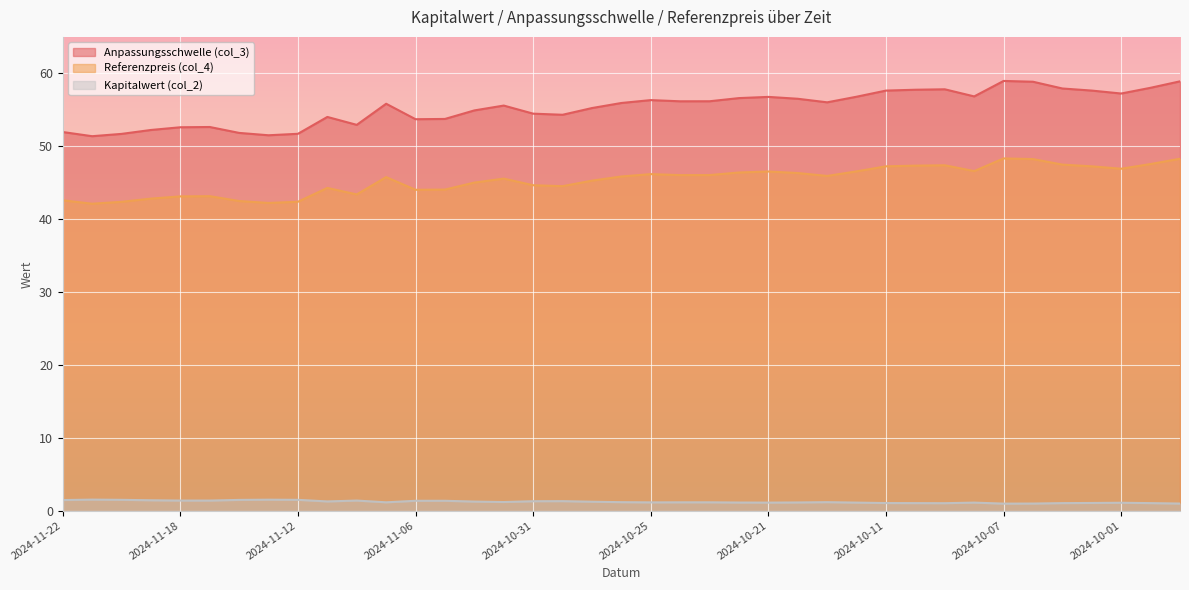

At which category does Anpassungsschwelle (col_3) reach its first local valley?

2024-11-21